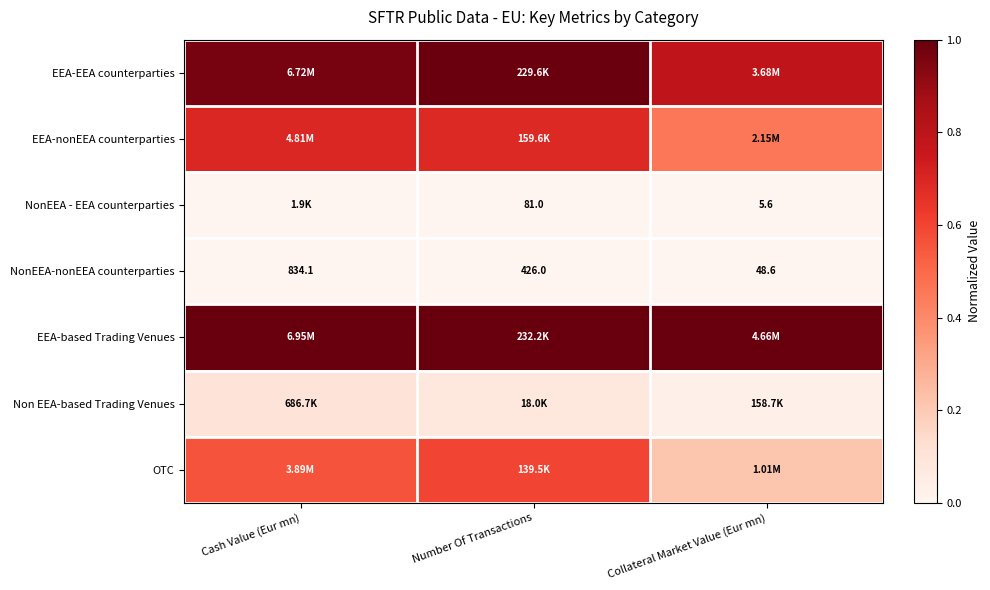

At which label does NonEEA-nonEEA counterparties reach its minimum?

Collateral Market Value (Eur mn)